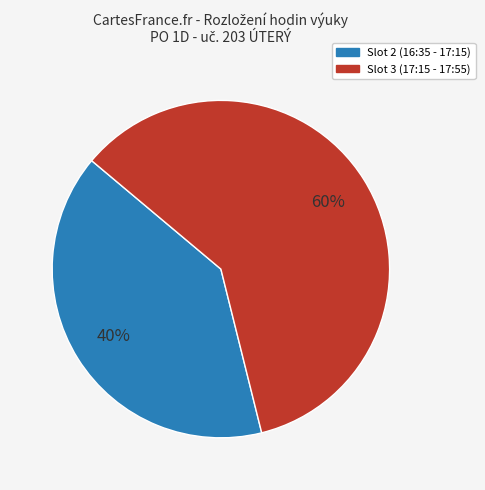

Does any single category account for the majority?

Yes